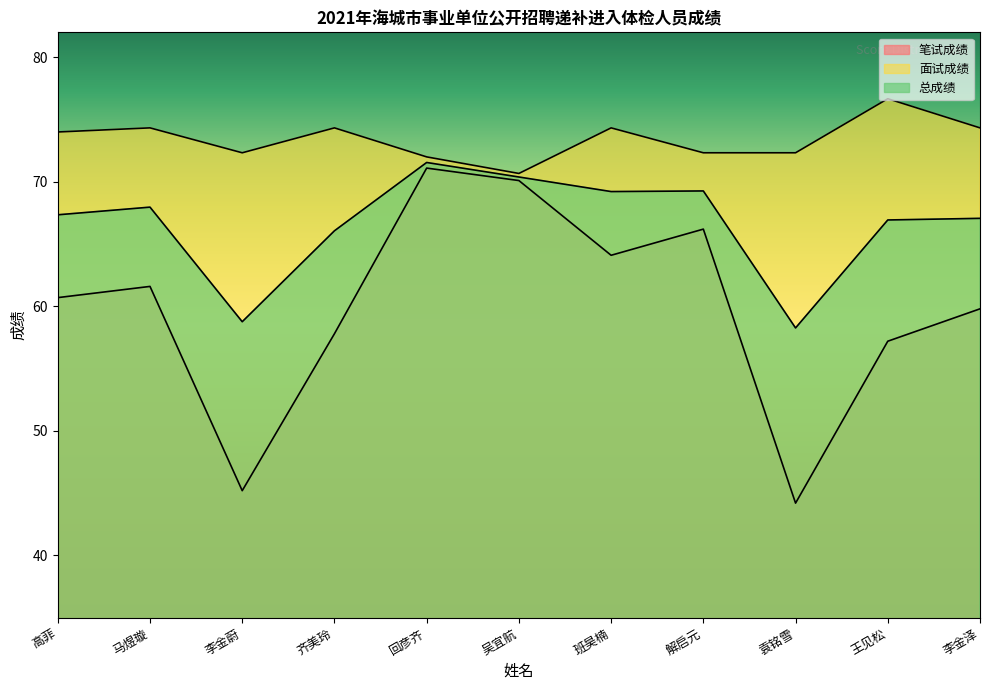

What is the greatest value displayed?

76.7